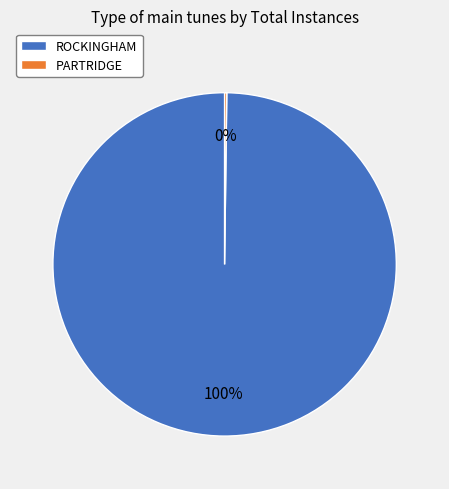

To the nearest percent, what is the difference between the largest and smallest slice percentages?

100%